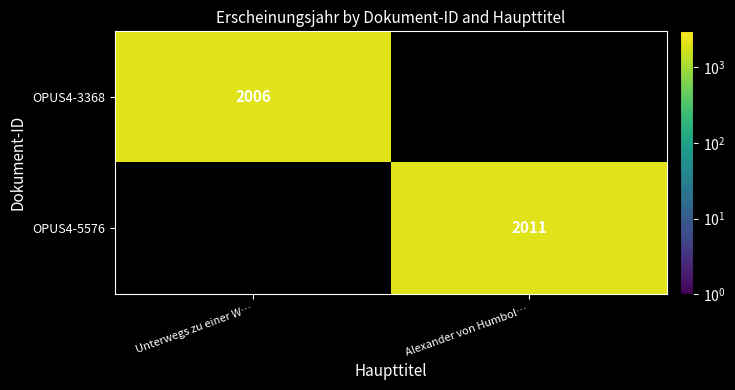

The OPUS4-3368 series shows 3105 at Unterwegs zu einer W…. True or false?

False